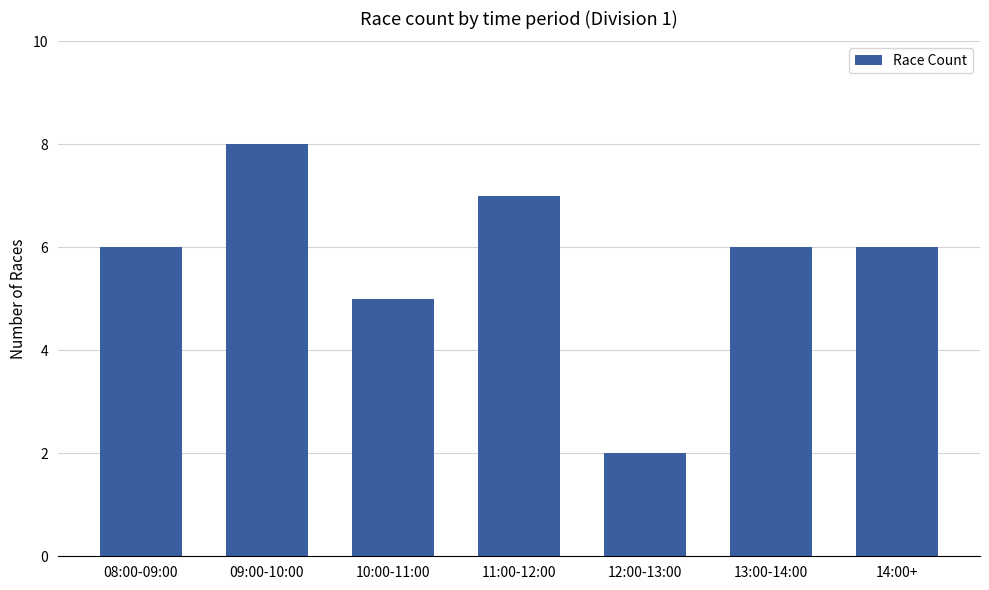

Which label corresponds to the smallest value in the chart?

12:00-13:00